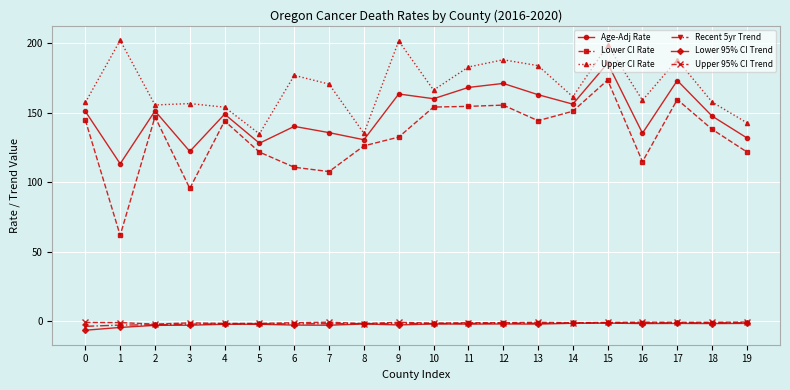

Is it true that Lower CI Rate equals 182.1 at 9?

False